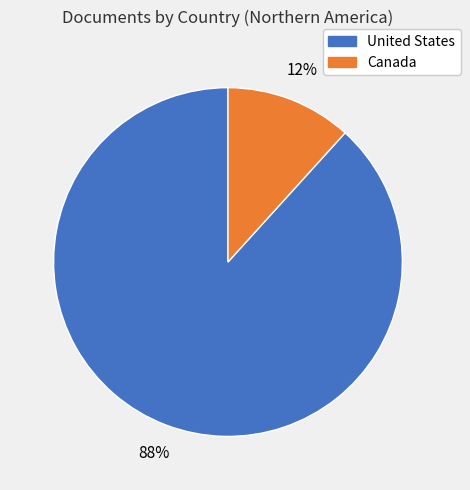

To the nearest percent, what is the combined percentage of United States and Canada?

100%